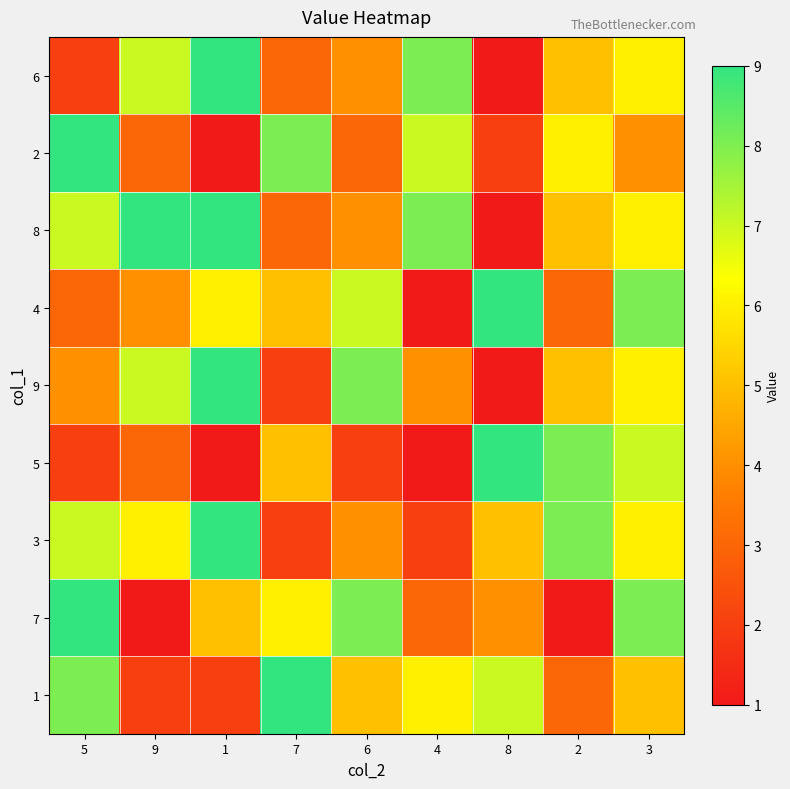

Rank the series at 3 from lowest to highest value.

2, 1, 6, 8, 9, 3, 5, 4, 7